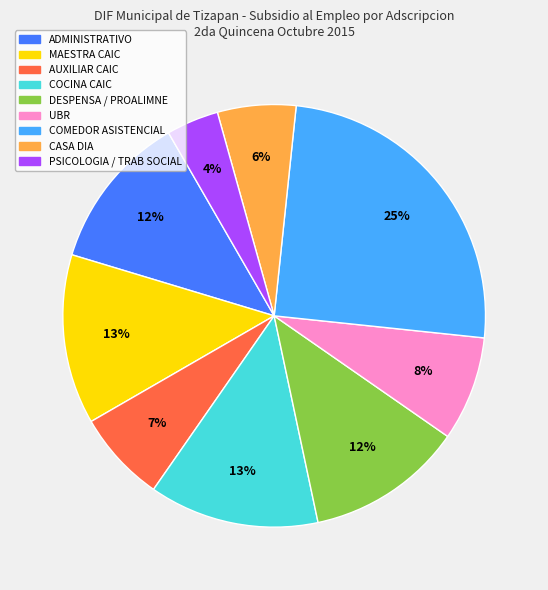

To the nearest percent, what is the average slice percentage?

11%